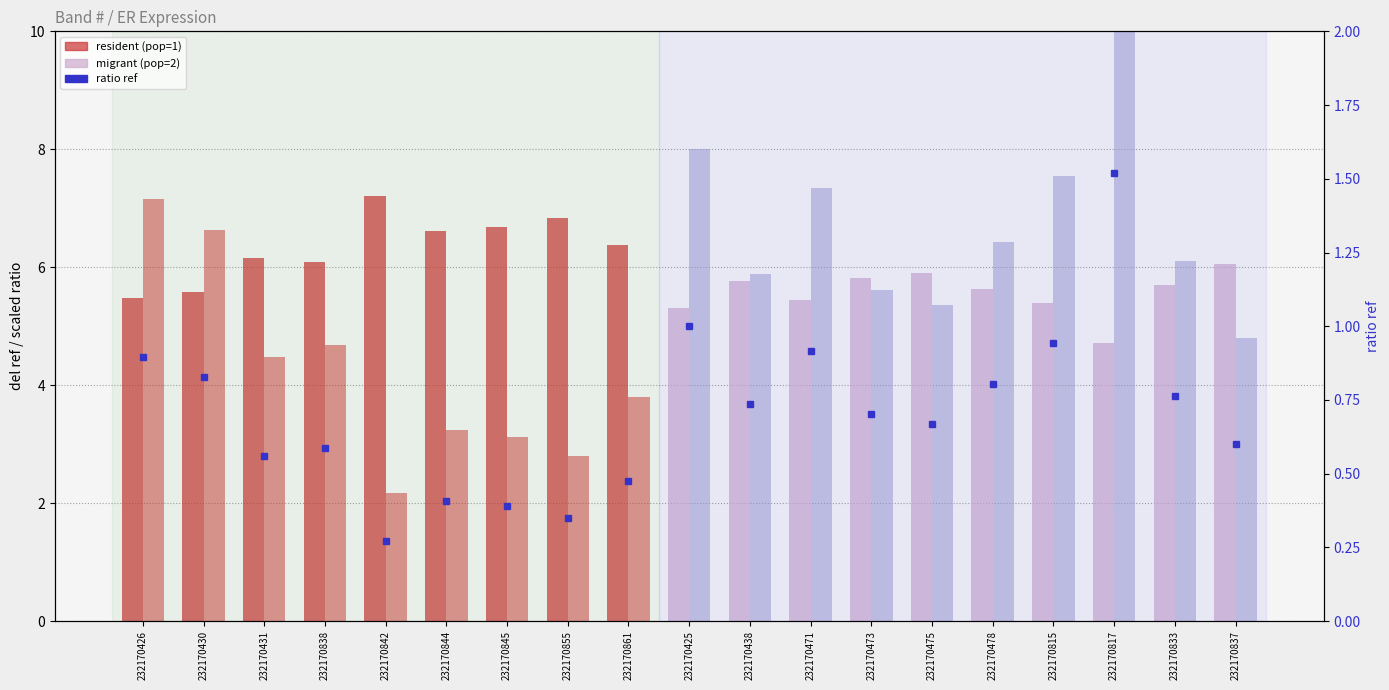

Is the value of ratio ref at 232170844 greater than the value of ratio ref (scaled) at 232170478?

No